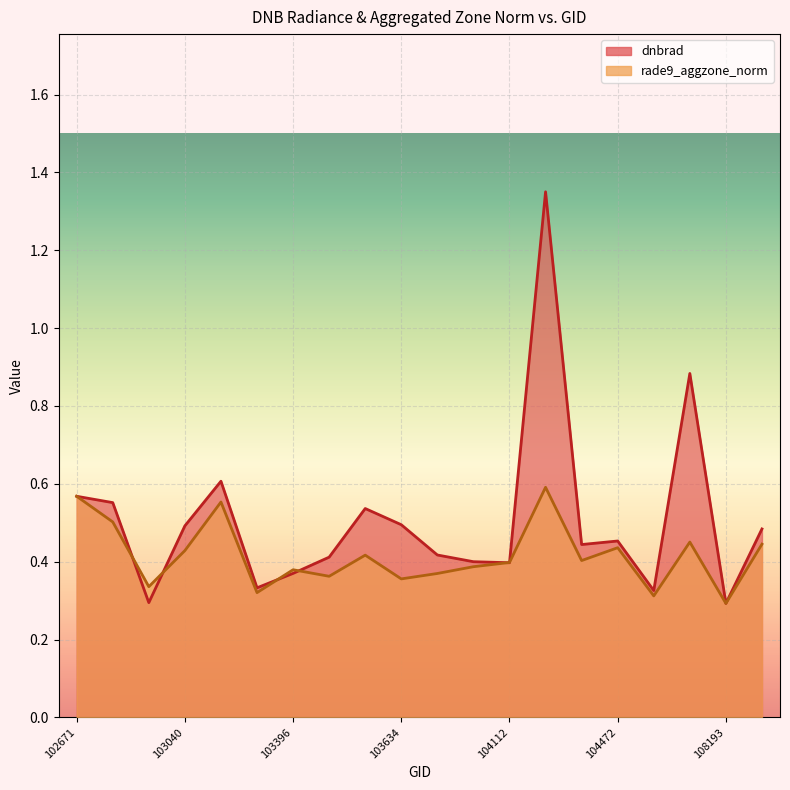

Reading left to right, what are all the values shown in this chart?

dnbrad: 0.6	0.6	0.3	0.5	0.6	0.3	0.4	0.4	0.5	0.5	0.4	0.4	0.4	1.4	0.4	0.5	0.3	0.9	0.3	0.5
rade9_aggzone_norm: 0.6	0.5	0.3	0.4	0.6	0.3	0.4	0.4	0.4	0.4	0.4	0.4	0.4	0.6	0.4	0.4	0.3	0.5	0.3	0.4